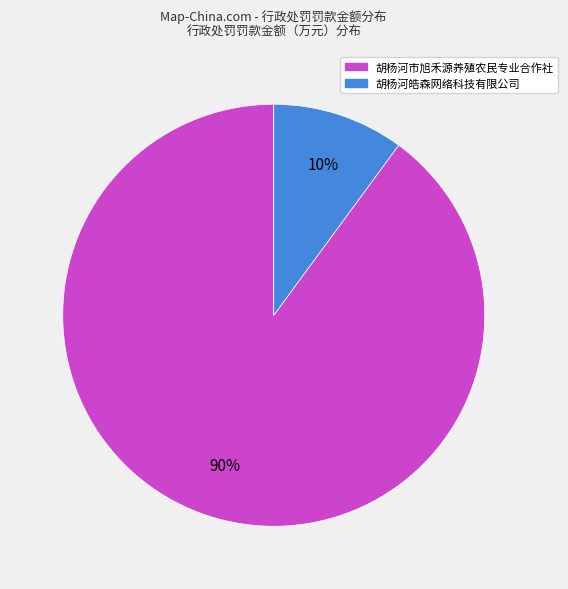

What percentage is the 胡杨河皓森网络科技有限公司 slice, to the nearest percent?

10%